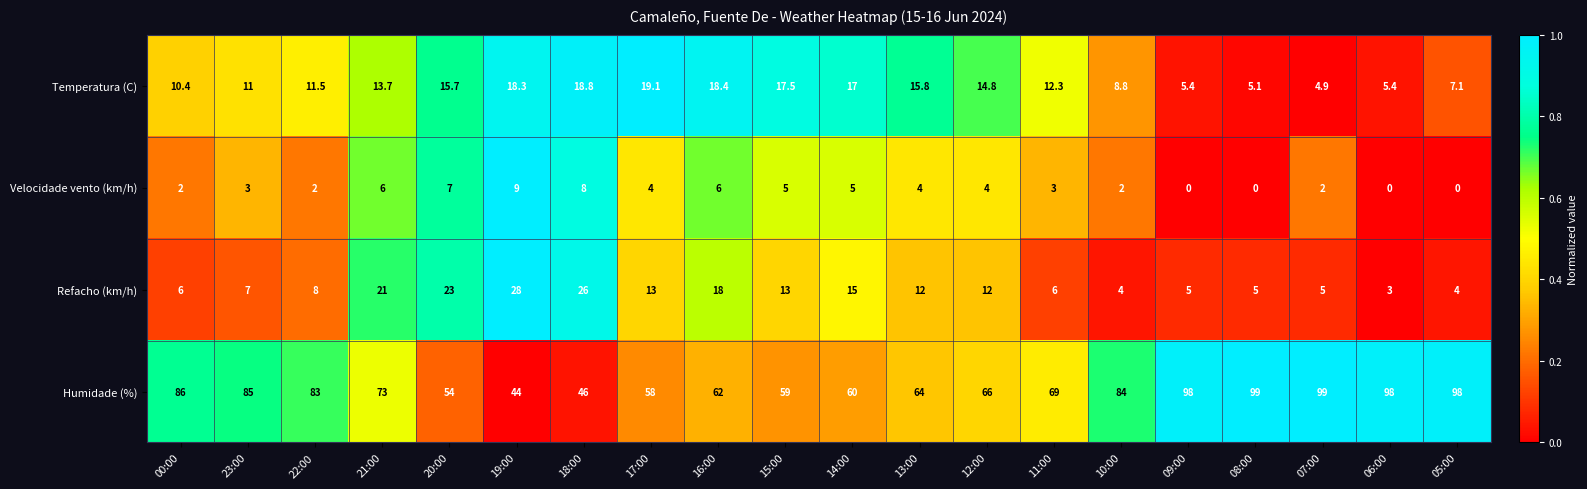

At how many categories does at least one series exceed 0?

20